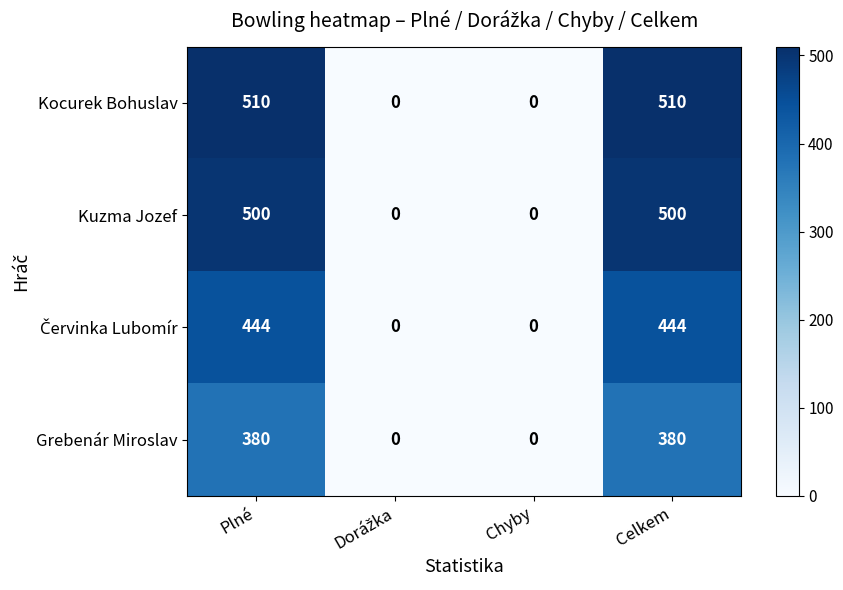

At how many categories does at least one series exceed 347?

2